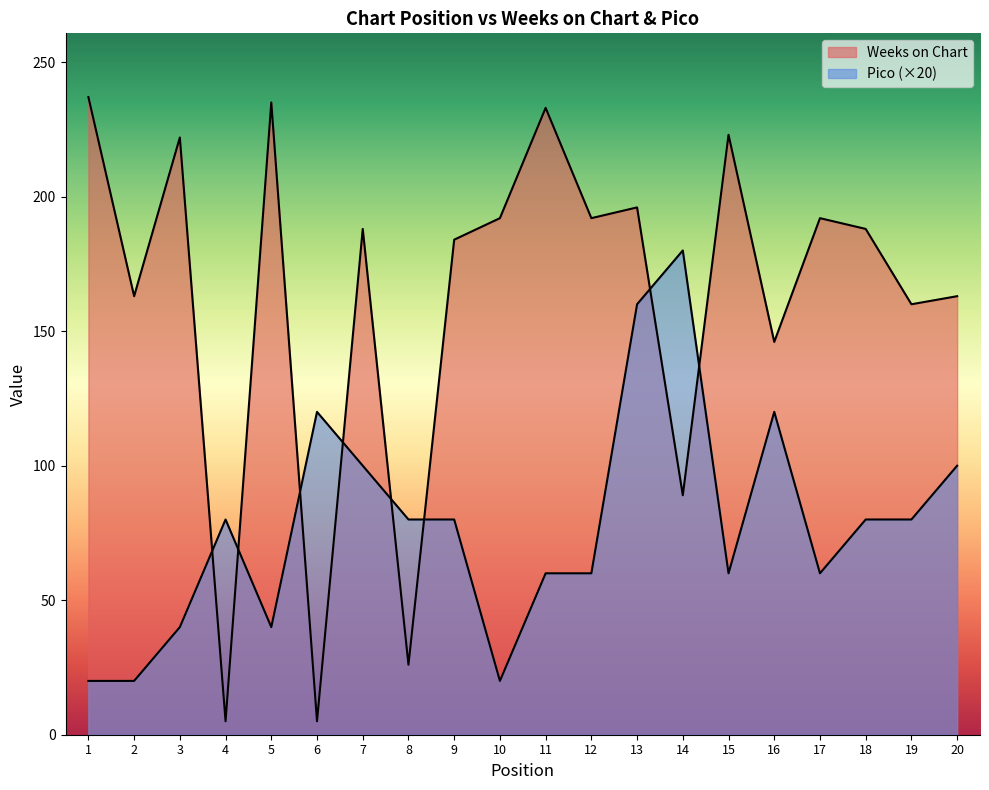

What is the lowest value of the Weeks on Chart series?

5